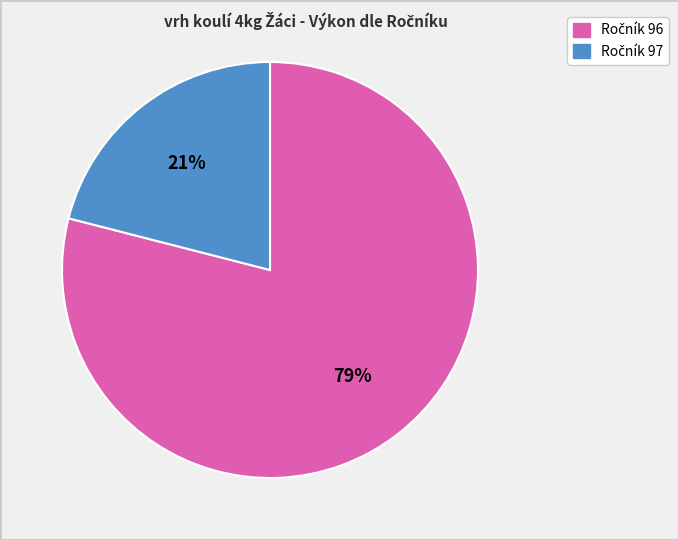

To the nearest percent, what is the average slice percentage?

50%